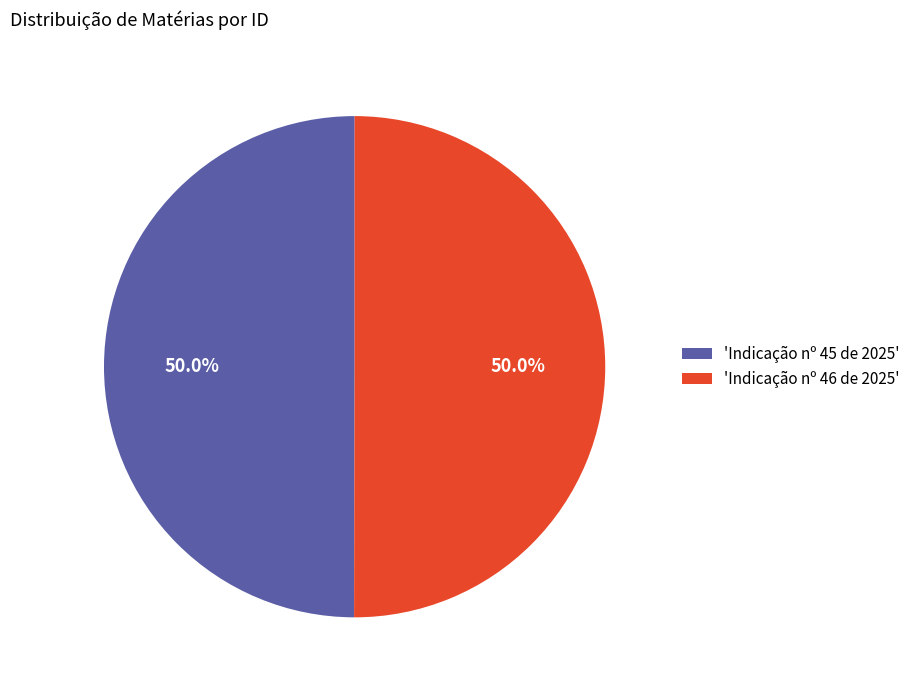

What is the ratio of the value at 'Indicação nº 46 de 2025' to the value at 'Indicação nº 45 de 2025'?

1.0